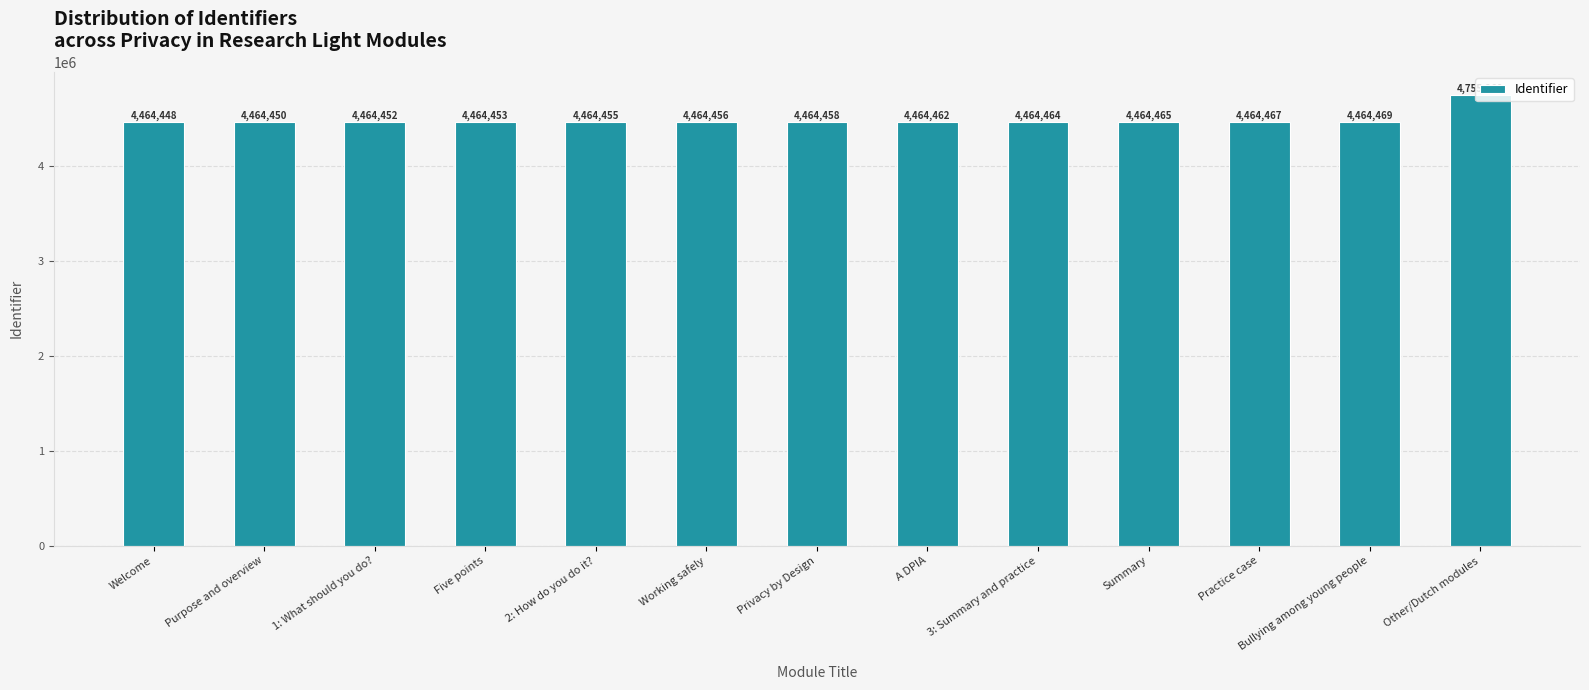

The value at 3: Summary and practice is 2261267. True or false?

False